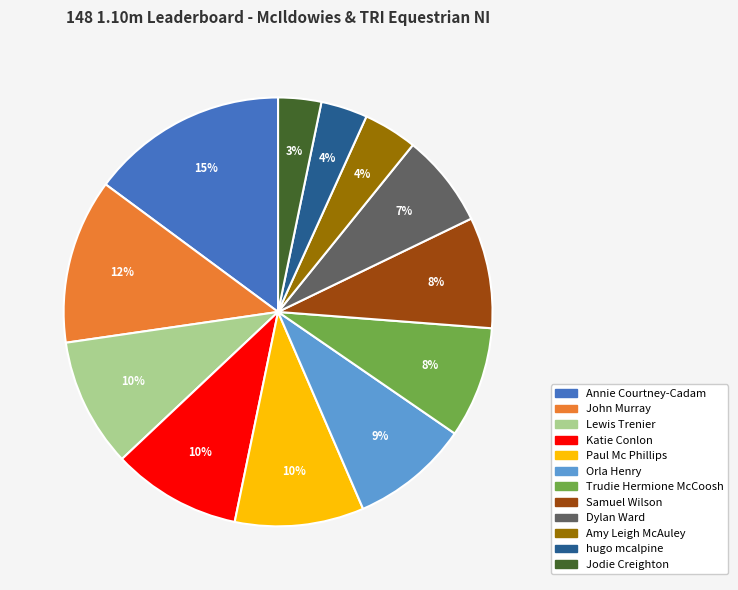

What percentage is the Dylan Ward slice, to the nearest percent?

7%